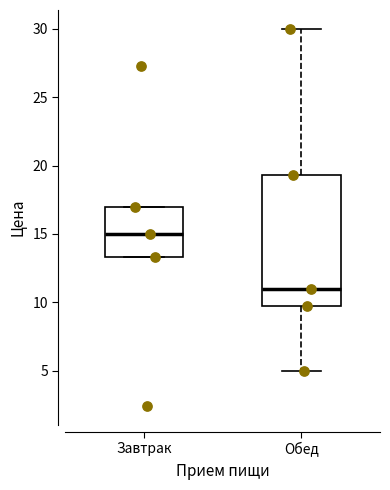

Reading left to right, transcribe this box plot: for each box, give where its median line is, the range the box spans, and where its two whiskers end, as read against the y-axis. The values are not printed on the chart, so give them approximately, as read against the axis.

Завтрак: median 15.0, box 13.5 to 17.0, whiskers 13.5 to 17.0
Обед: median 11.0, box 9.5 to 19.5, whiskers 5.0 to 30.0